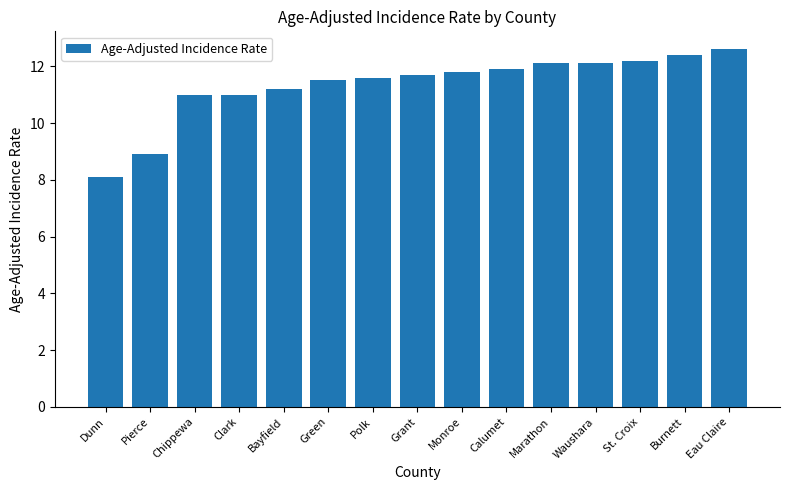

Is it true that the value at Dunn is 8.1?

True